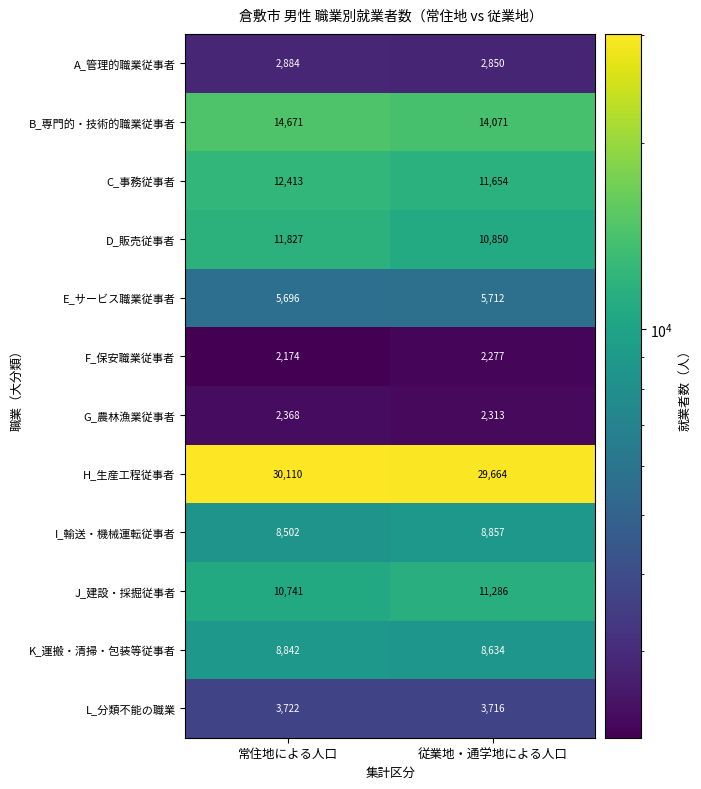

Rank the categories by D_販売従事者 value from highest to lowest.

常住地による人口, 従業地・通学地による人口